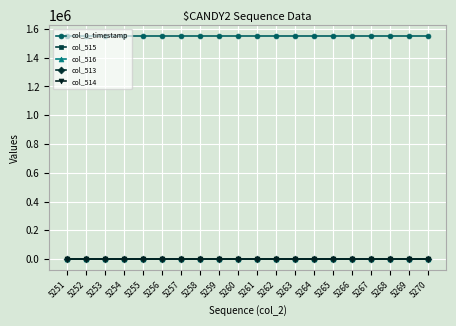

What is the difference between the highest and lowest values at 5258?

1549563.3